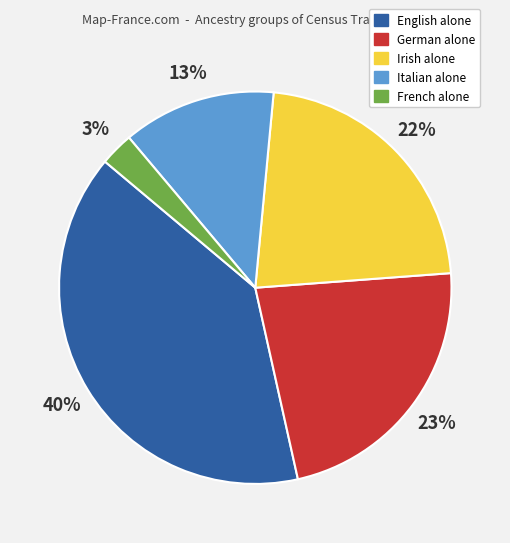

Is there a majority slice in this chart?

No